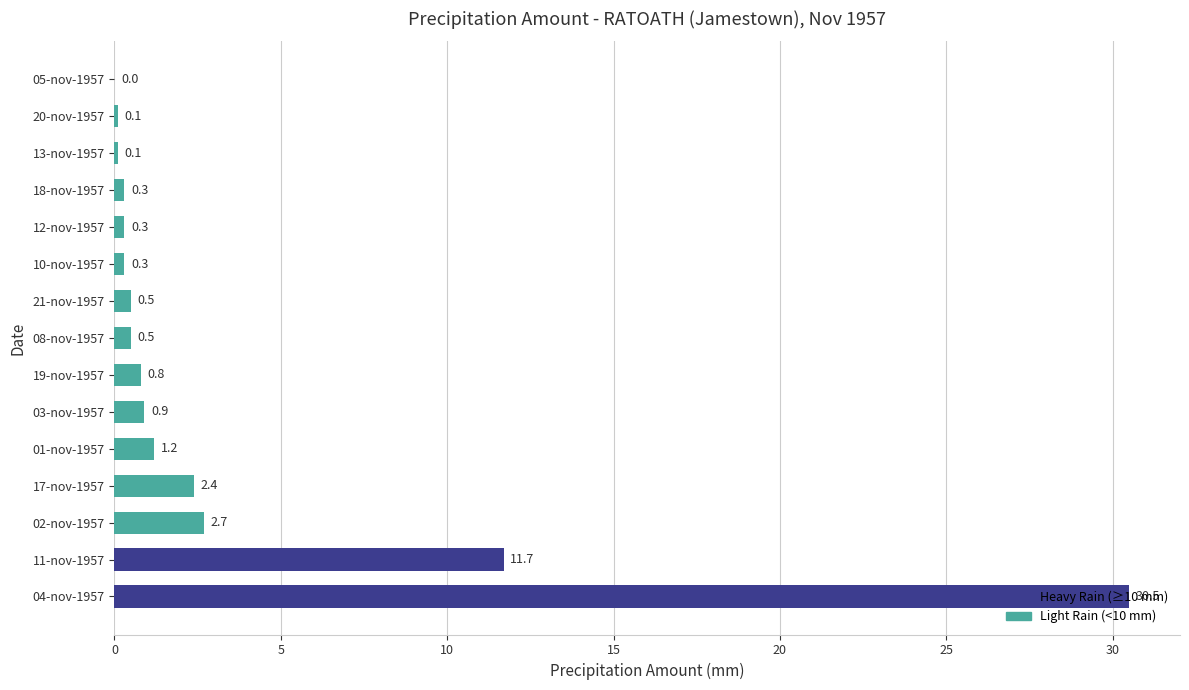

The value at 03-nov-1957 is 0.9. True or false?

True